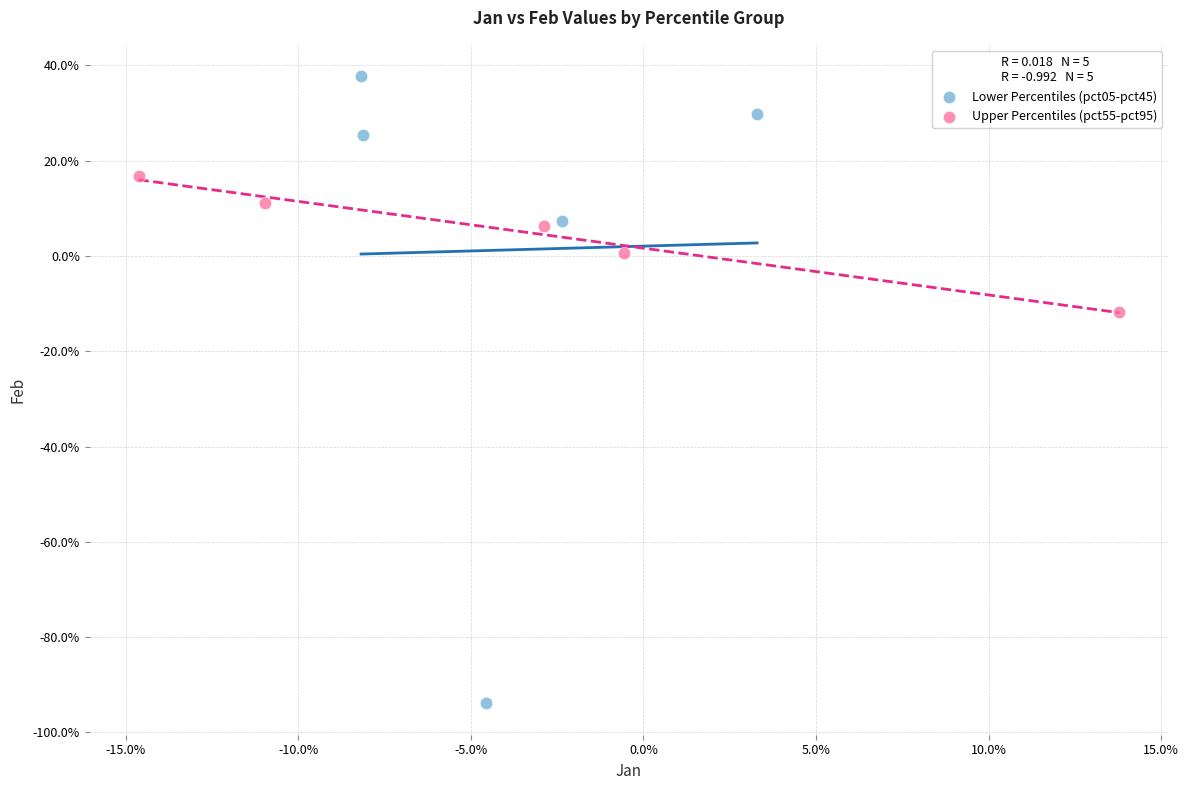

What are all the series names shown in the legend?

Lower Percentiles (pct05-pct45), Upper Percentiles (pct55-pct95)